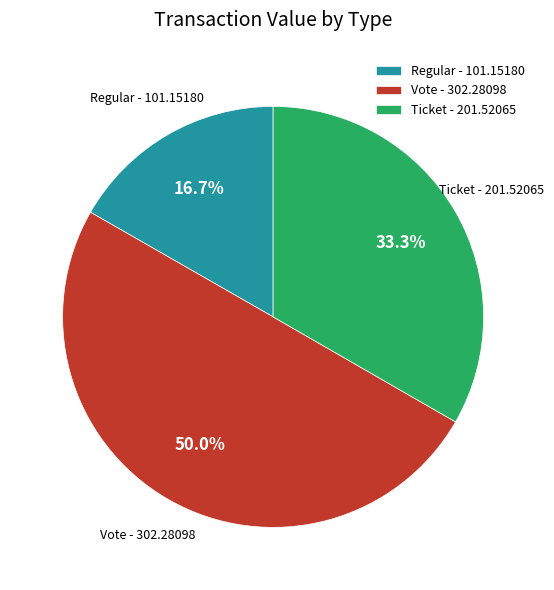

Does Ticket represent more than half of the total?

No